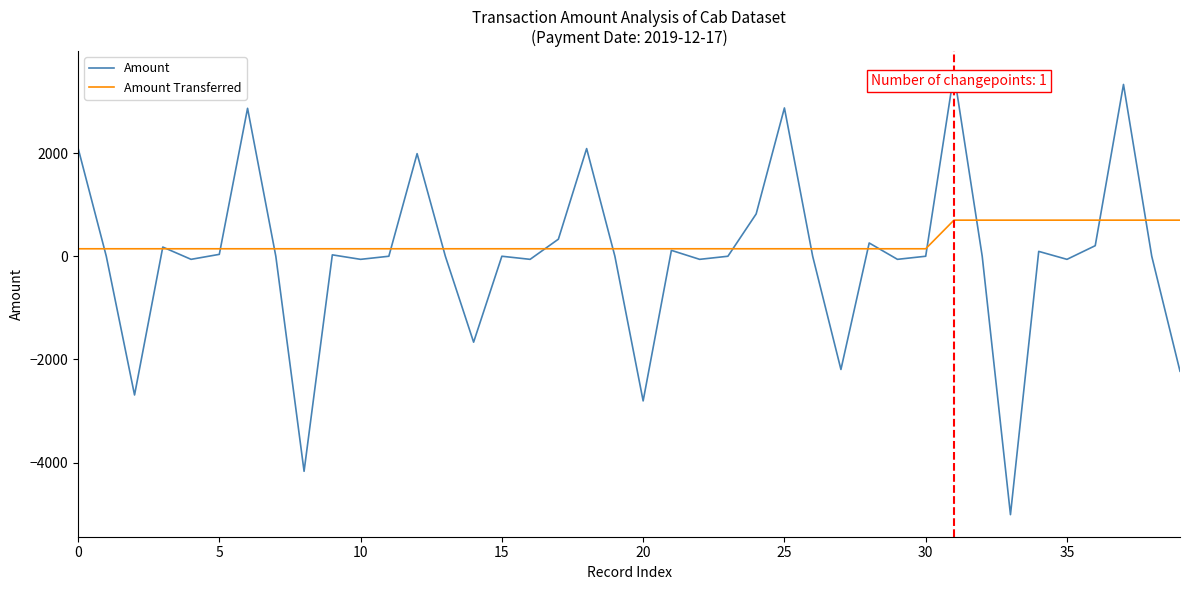

What is the highest value of the Amount Transferred series?

699.3